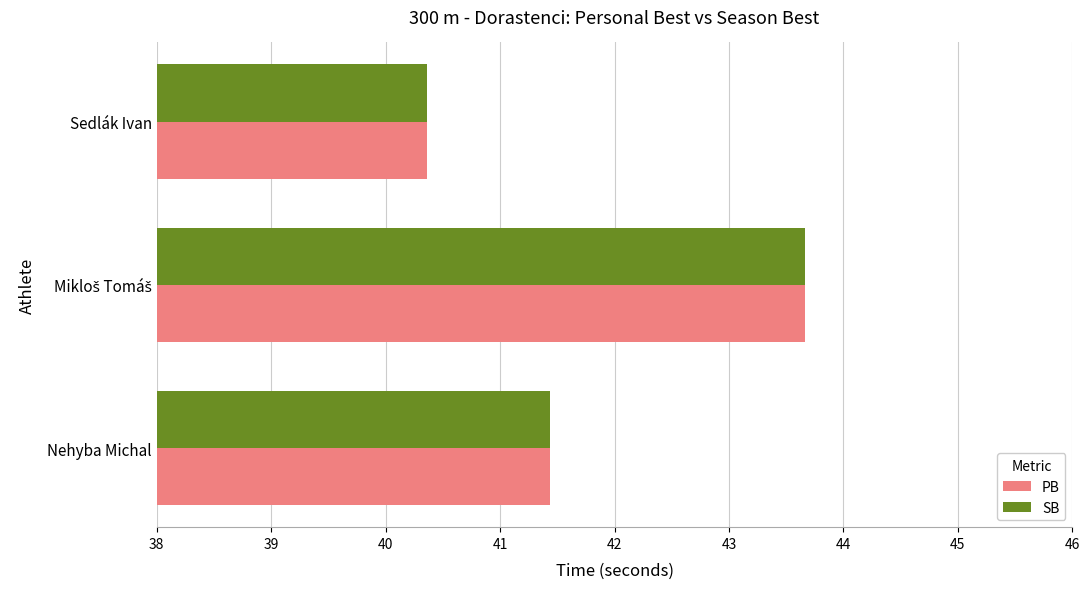

What is the average value of the SB series?

41.8